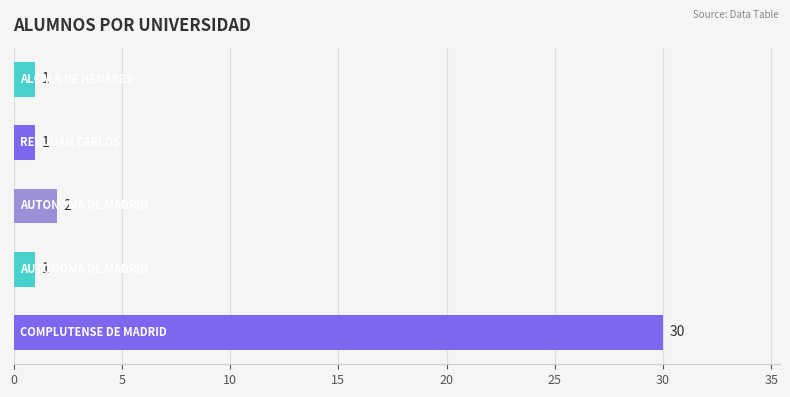

What is the sum of all values?

35